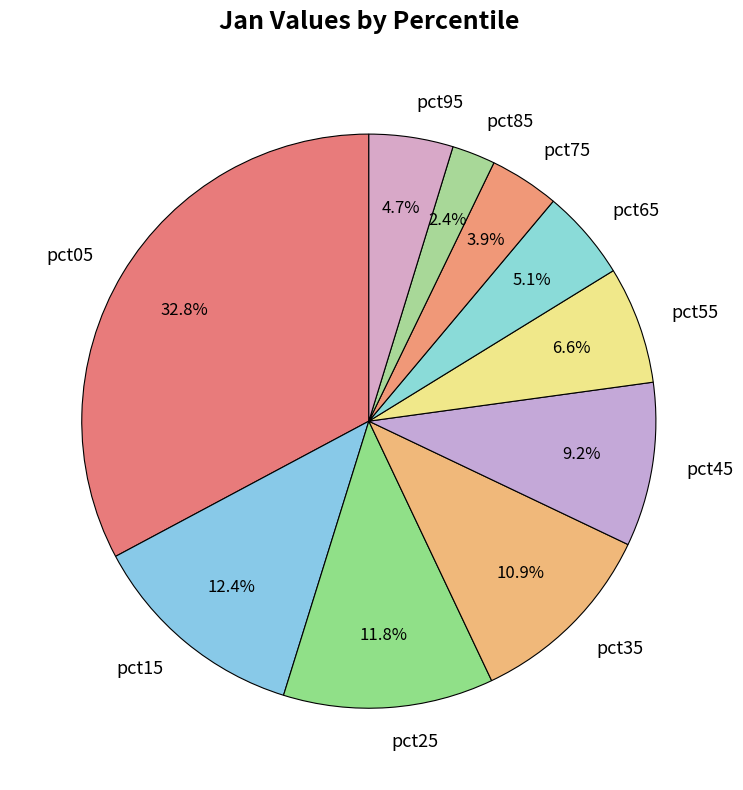

How many slices are in this pie chart?

10